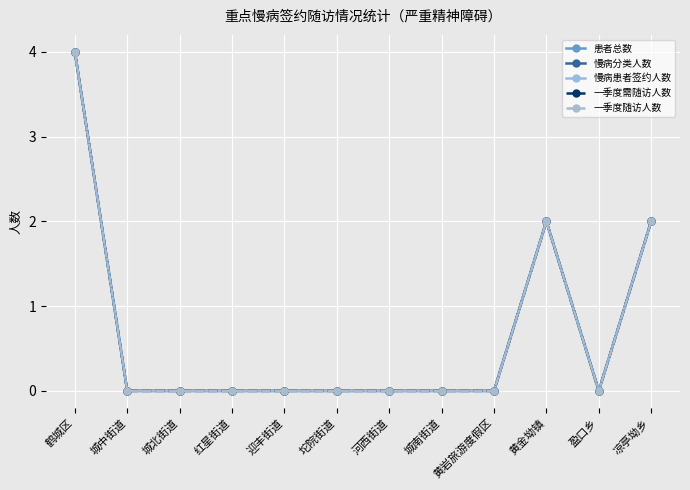

List the labels in order of 一季度随访人数 value, largest first.

鹤城区, 黄金坳镇, 凉亭坳乡, 城中街道, 城北街道, 红星街道, 迎丰街道, 坨院街道, 河西街道, 城南街道, 黄岩旅游度假区, 盈口乡